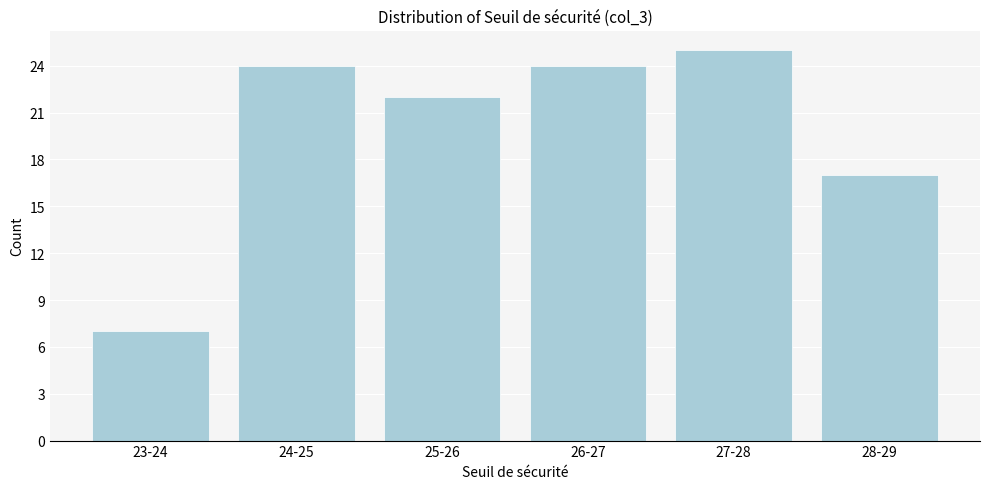

Reading right to left, transcribe all the data shown in this chart.

28-29=17	27-28=25	26-27=24	25-26=22	24-25=24	23-24=7